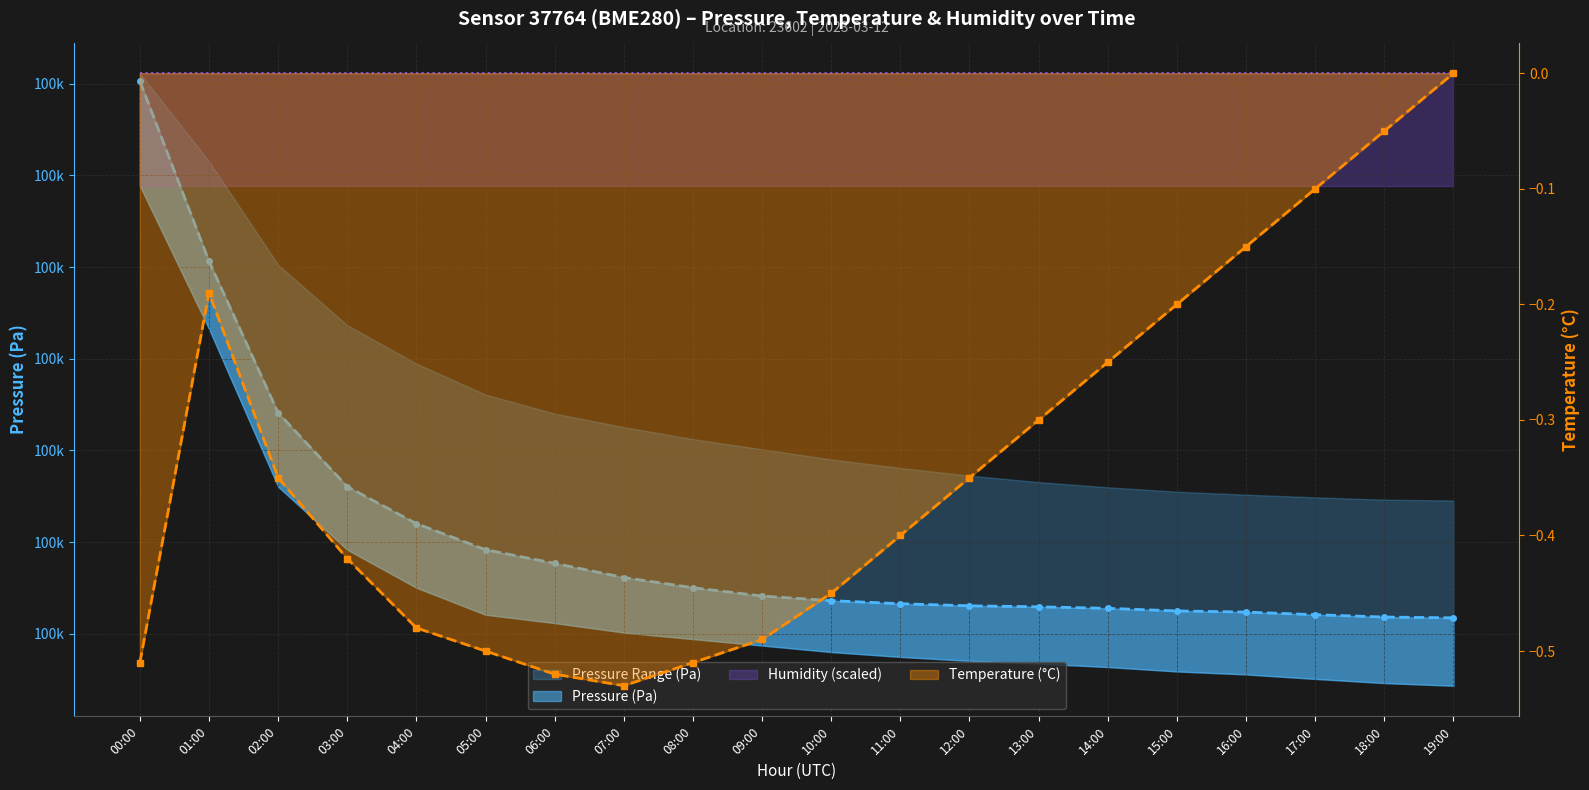

What is the average value of the pressure series?

99552.9